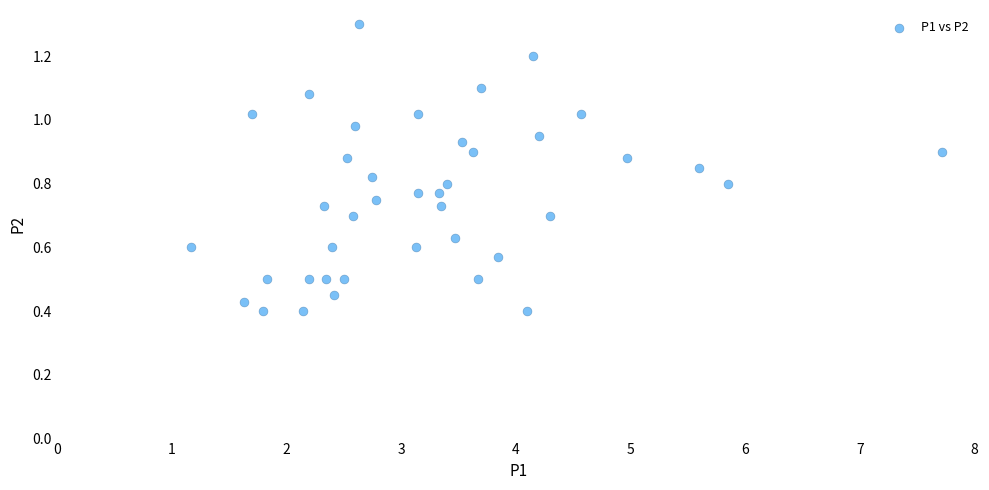

What is the range of X values (max minus min)?

6.5